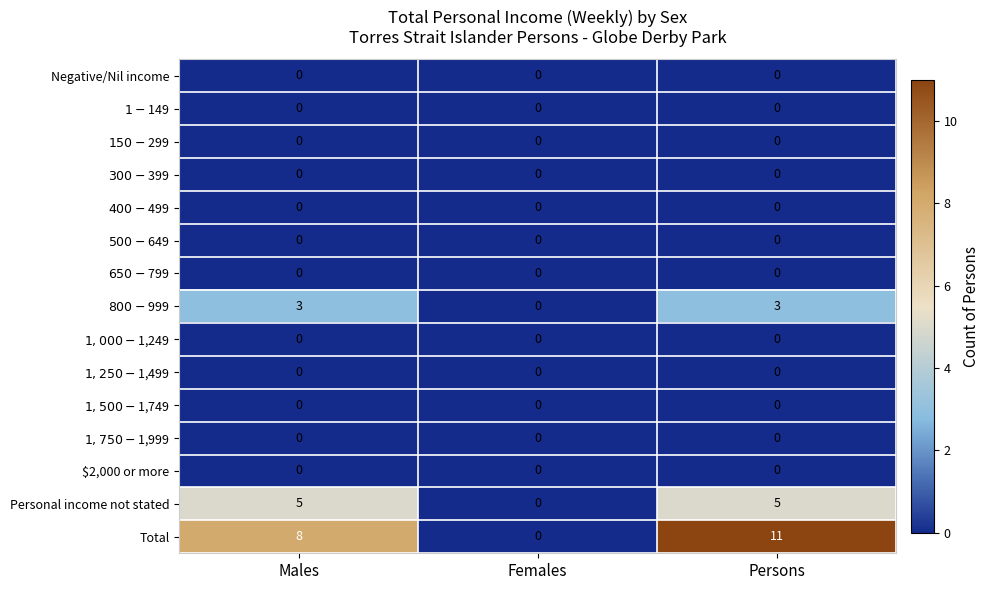

What value does the Total series have at Males, to the nearest 5?

10